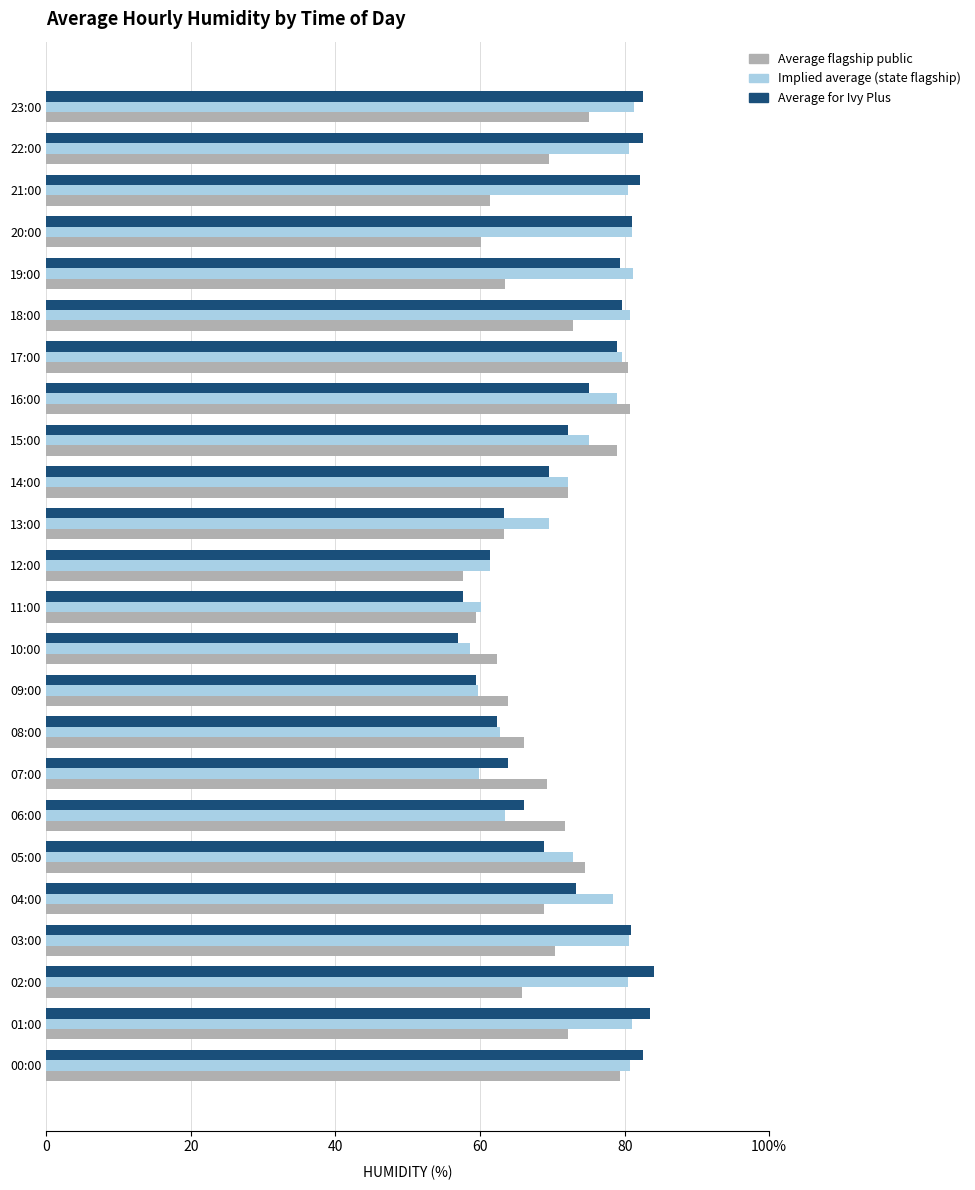

What are all the series names shown in the legend?

Average flagship public, Implied average (state flagship), Average for Ivy Plus